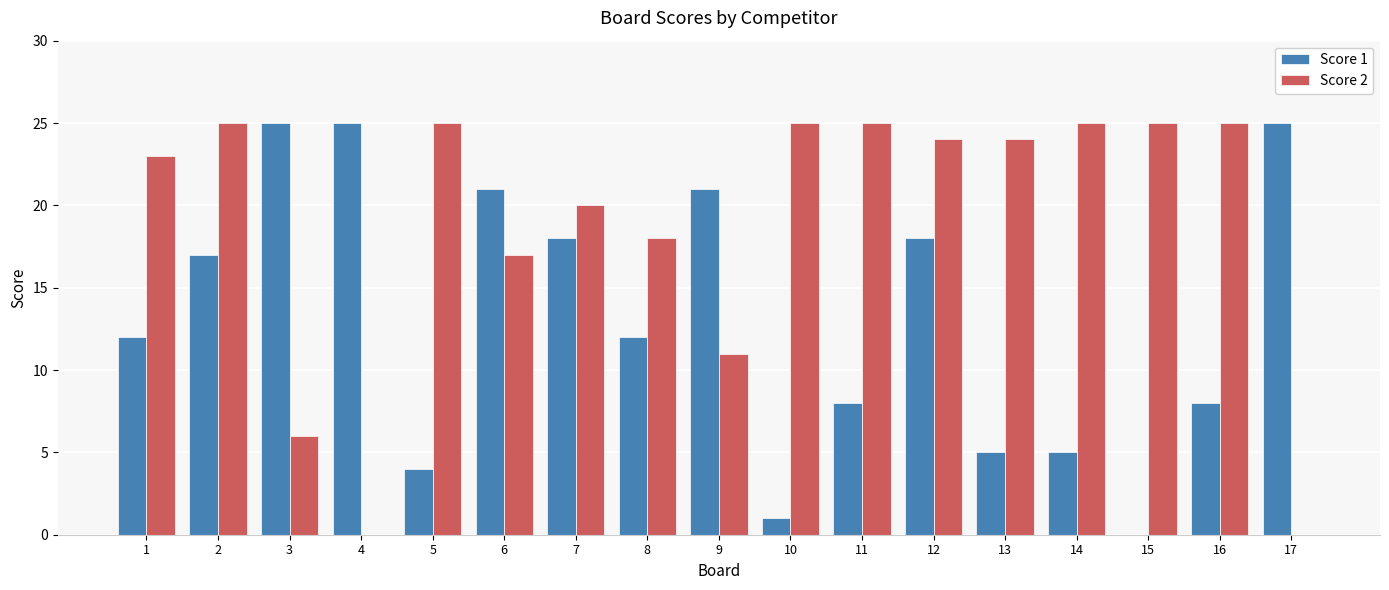

Reading right to left, extract all data points from this chart.

Score 1: 25	8	0	5	5	18	8	1	21	12	18	21	4	25	25	17	12
Score 2: 0	25	25	25	24	24	25	25	11	18	20	17	25	0	6	25	23